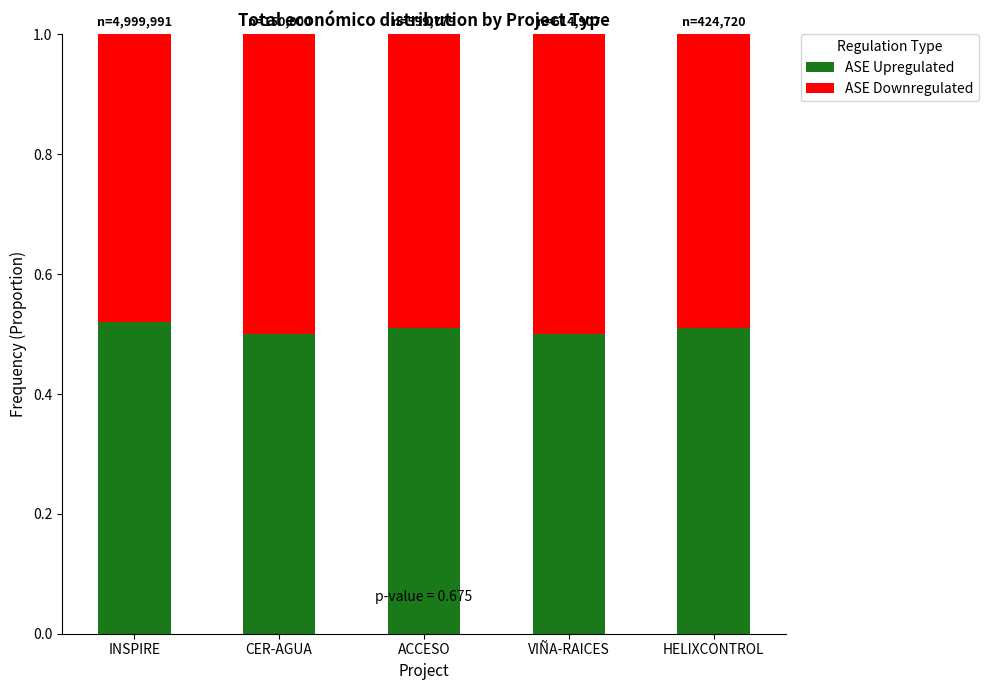

The ASE Upregulated series shows 0.7 at HELIXCONTROL. True or false?

False